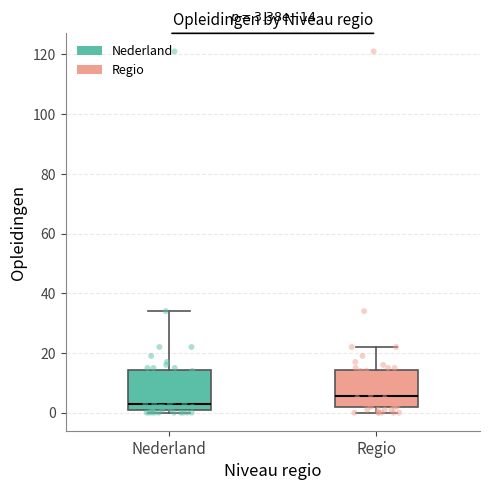

Which box's median line is the lowest?

Nederland